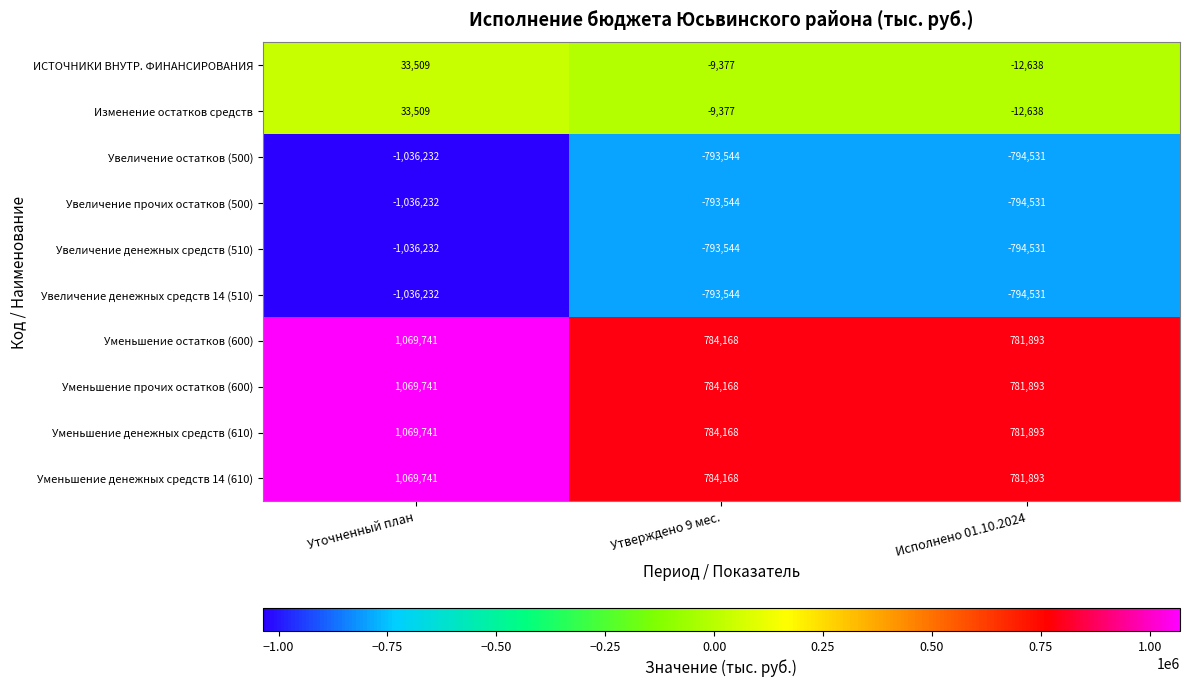

What is the sum of all Уменьшение остатков (600) values?

2635802